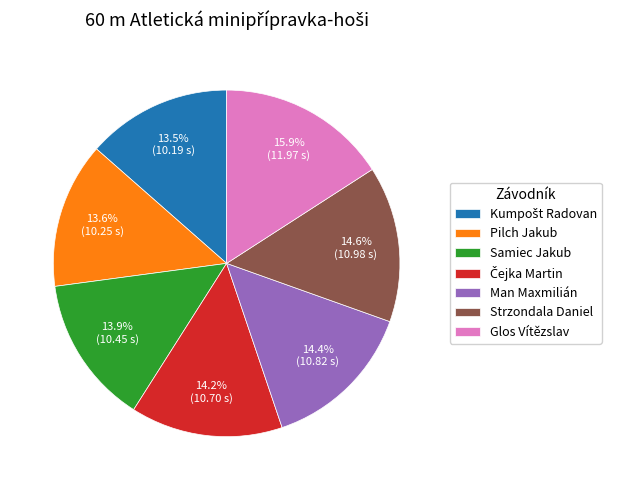

Which slice is the largest?

Glos Vítězslav